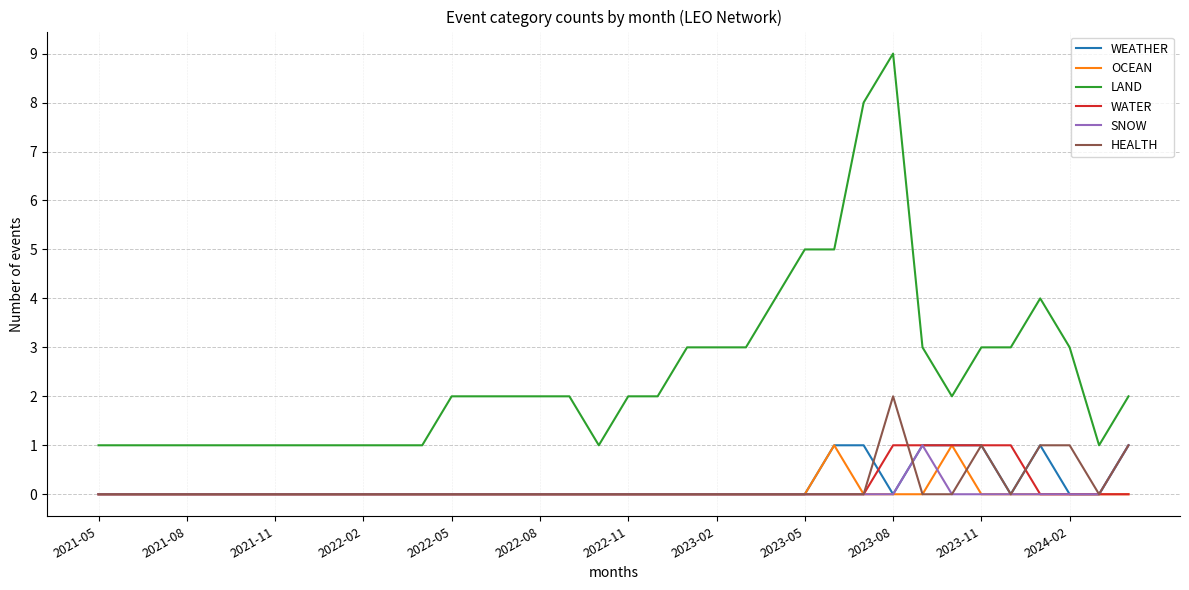

Count the LAND values in the range 1 to 3.

30